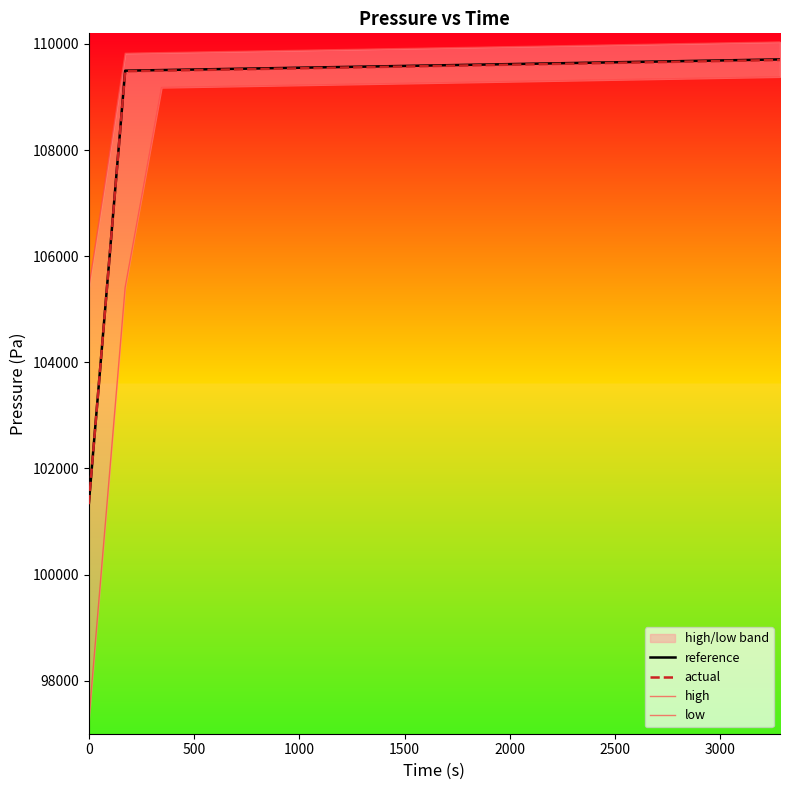

What is the maximum value for reference?

109708.9